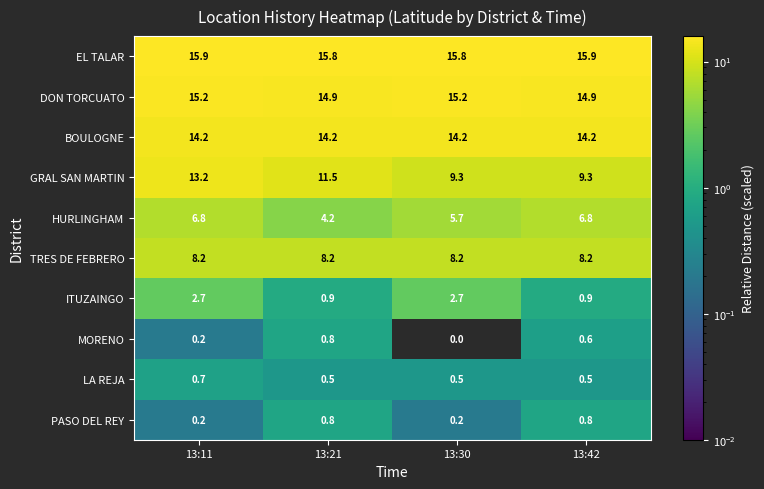

At which category is the sum across all series the highest?

13:11